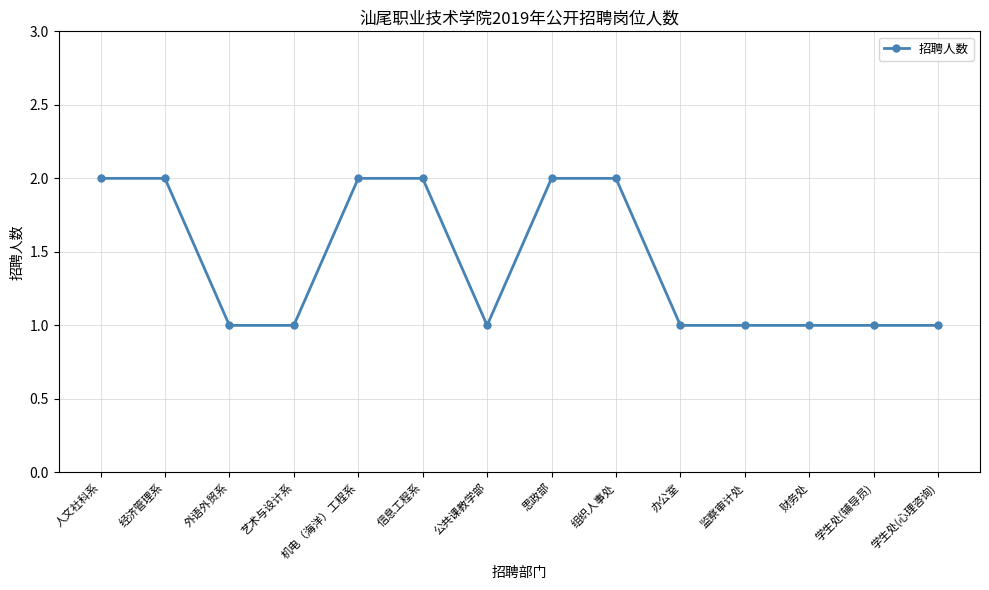

The value at 办公室 is 1. True or false?

True